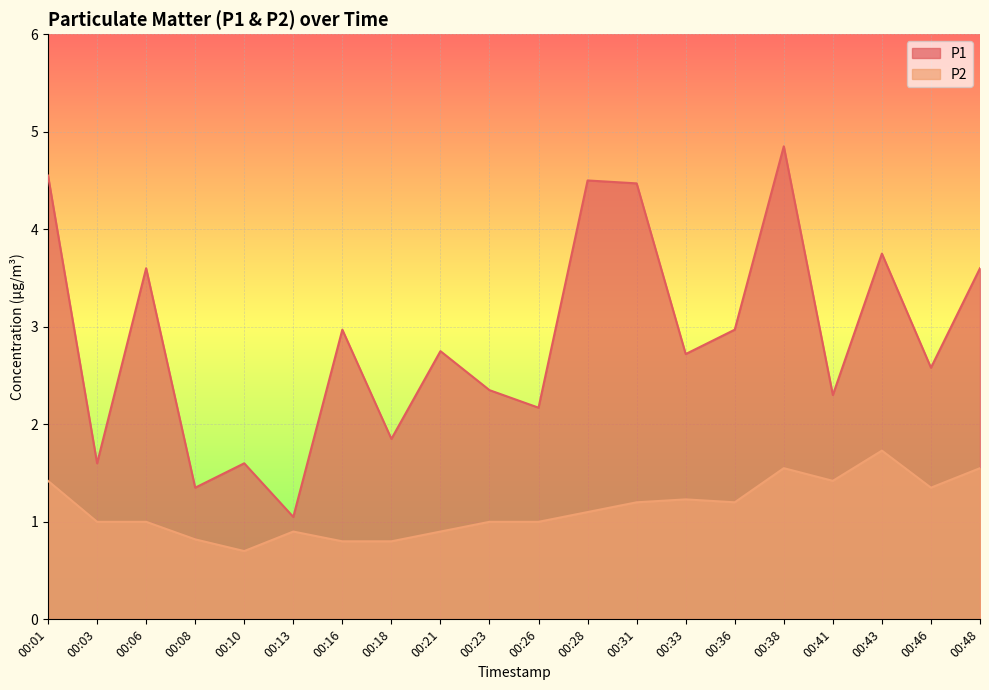

Where does the P1 series first go above 2?

00:01